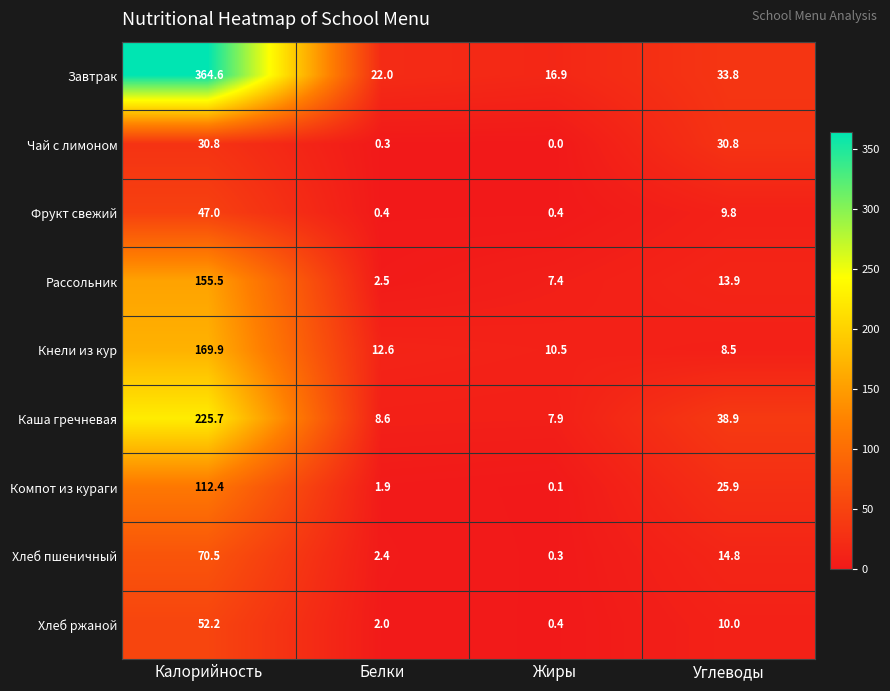

Which series has the largest range (max minus min)?

Завтрак